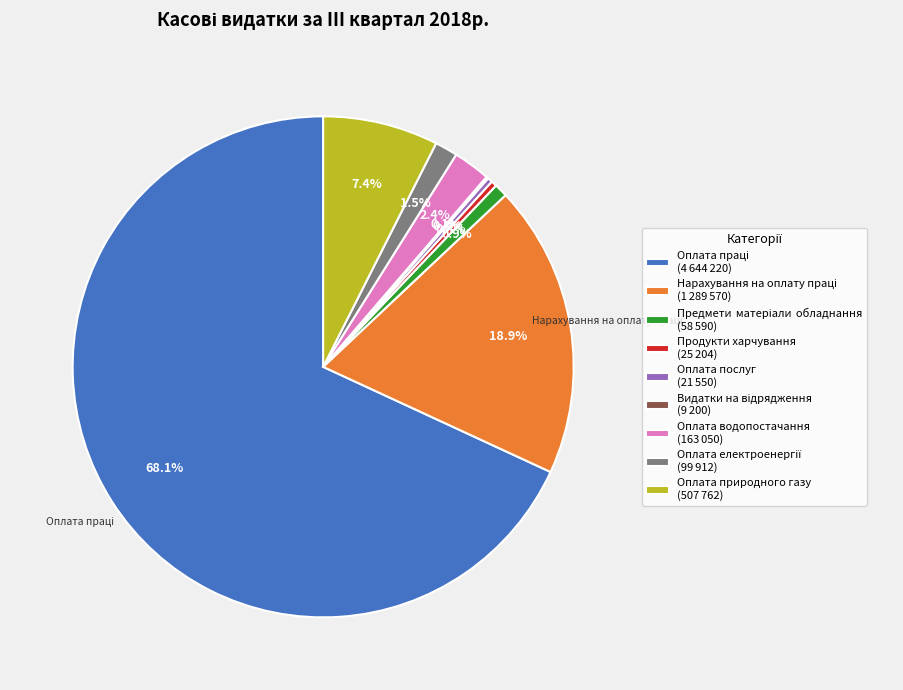

Approximately how many times larger is the value at Оплата природного газу (507 762) compared to Оплата послуг (21 550)?

23.6